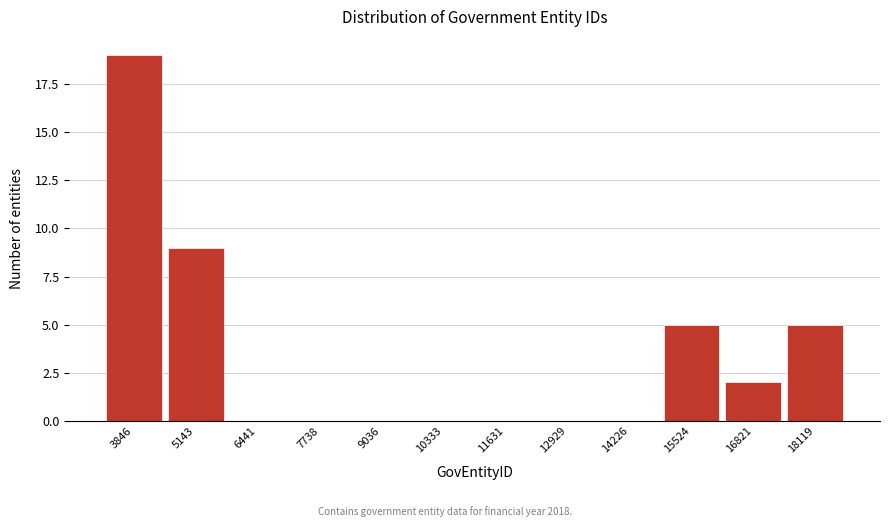

Reading left to right, extract all data points from this chart.

3846=19	5143=9	6441=0	7738=0	9036=0	10333=0	11631=0	12929=0	14226=0	15524=5	16821=2	18119=5